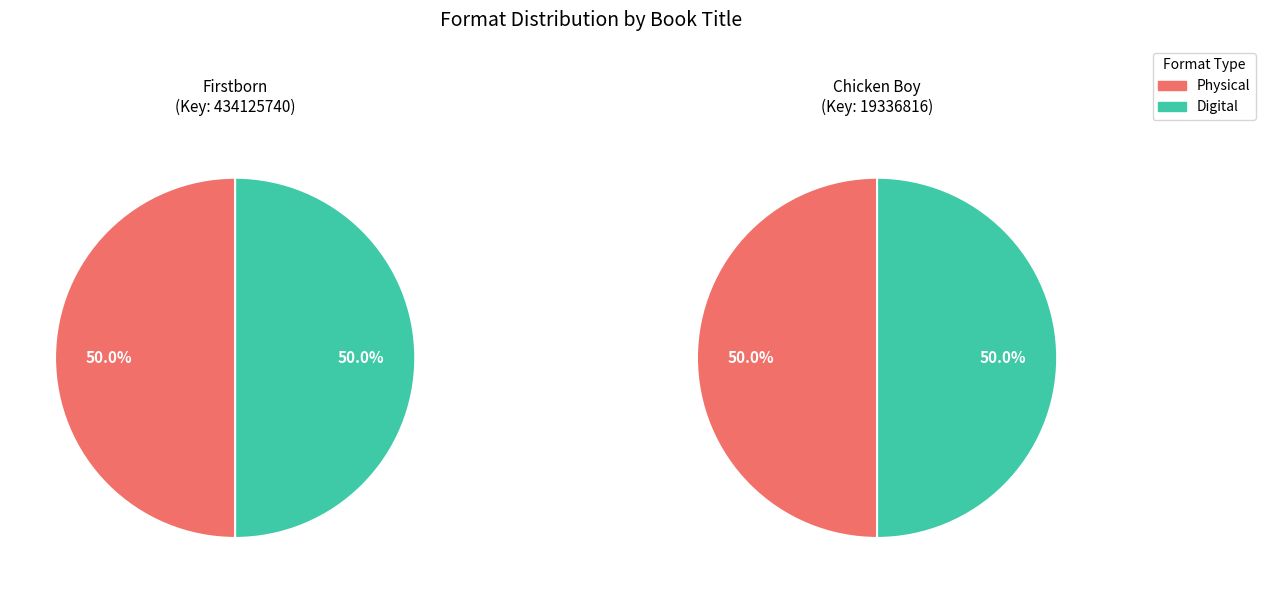

To the nearest percent, what is the combined percentage of 1 and 0?

100%